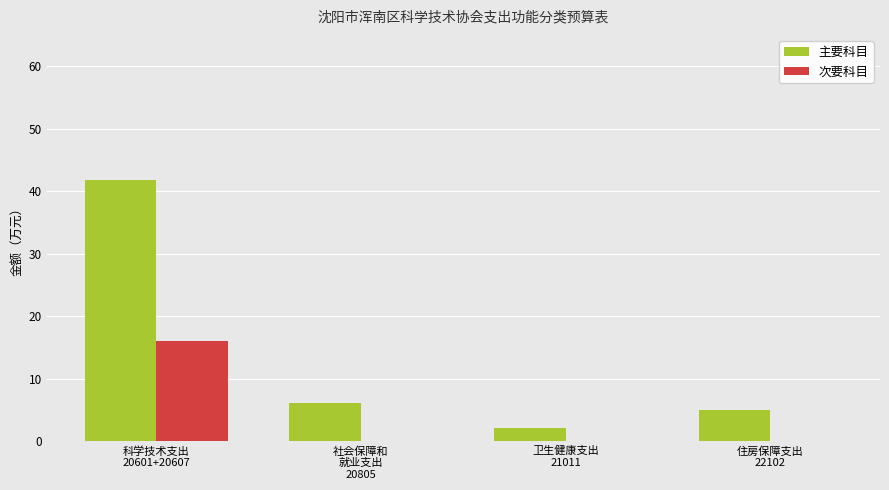

Which series has the largest total across all categories?

主要科目